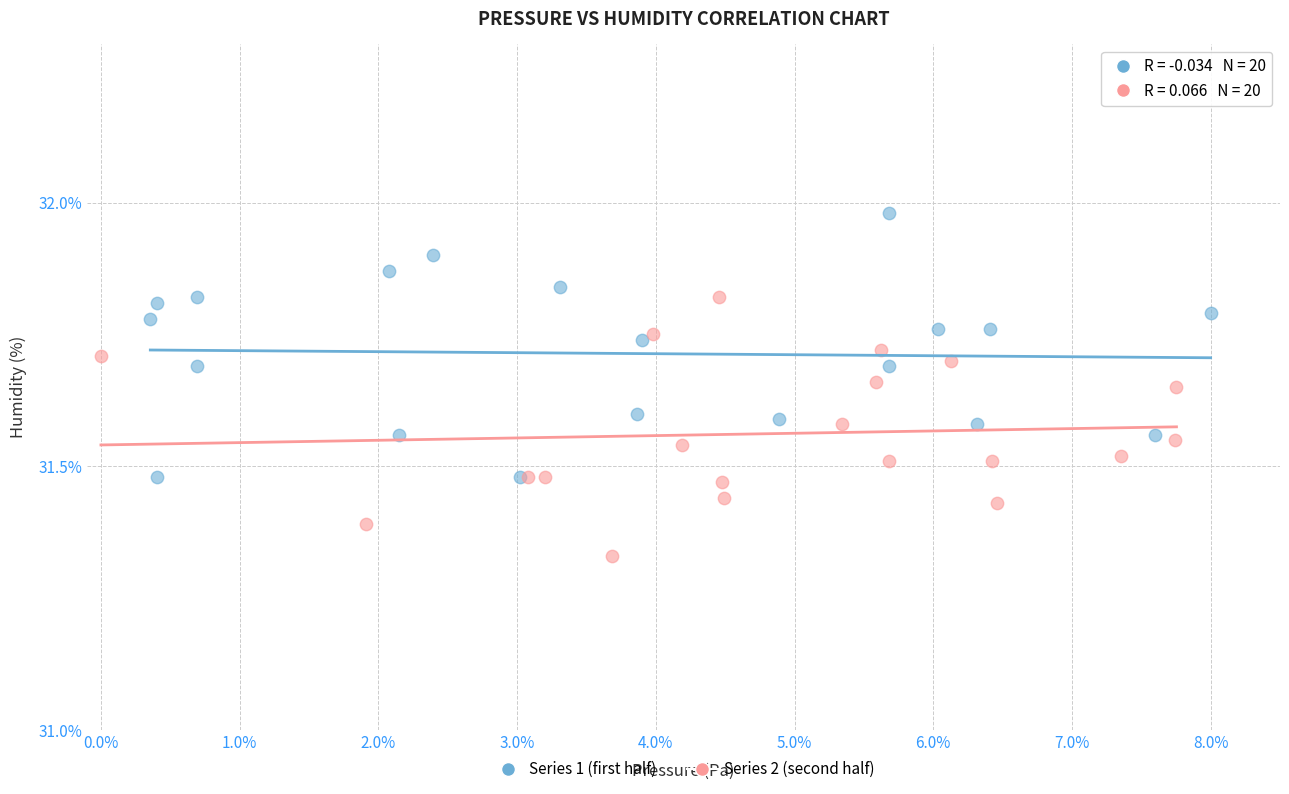

Which series reaches the minimum Y coordinate?

Series 2 (second half)